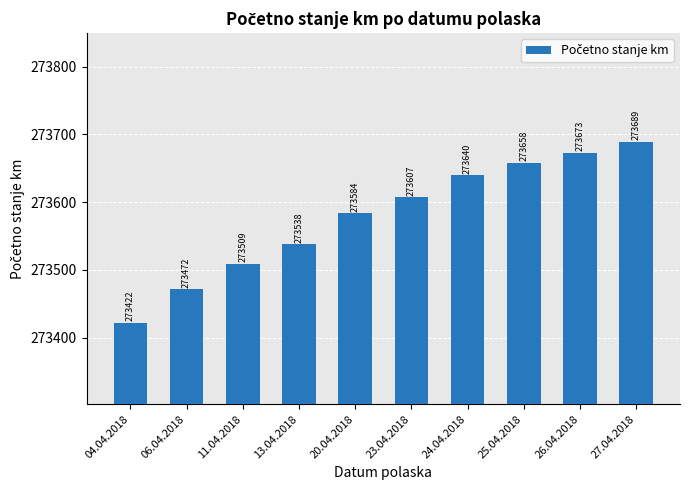

What is the average value?

273579